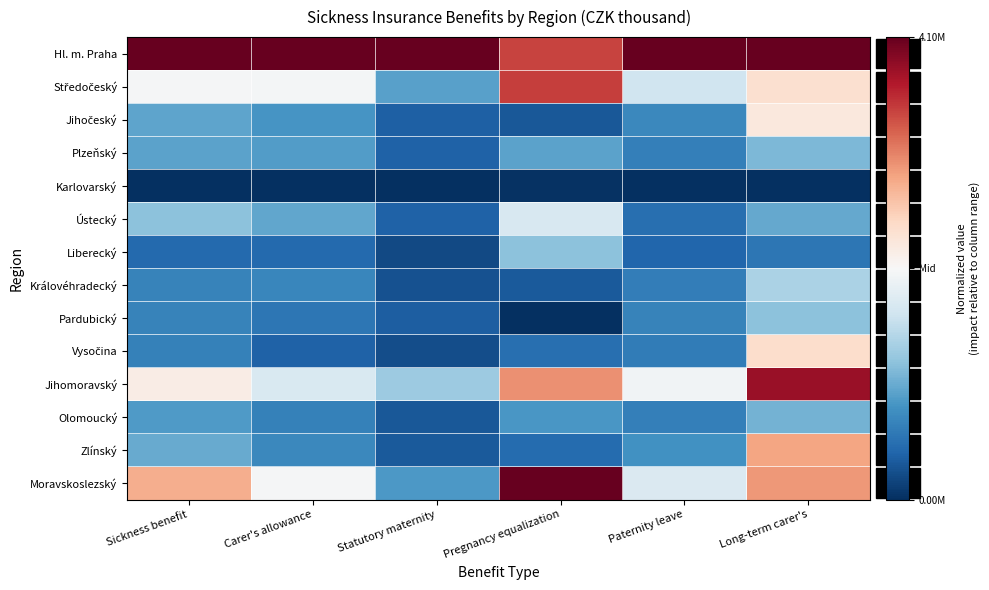

Which category has the lowest value across all series?

Sickness benefit